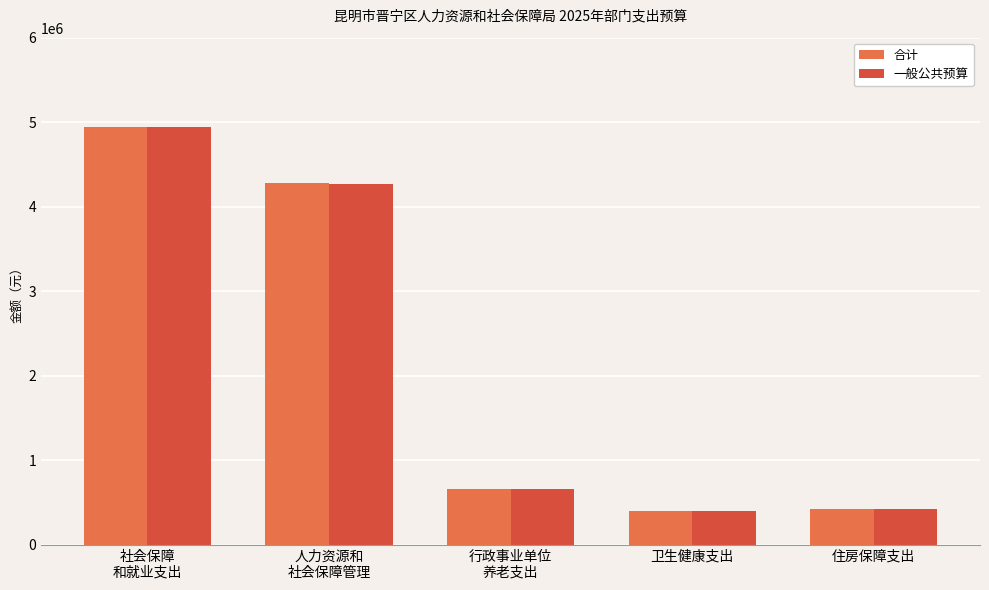

Are the bars horizontal?

No